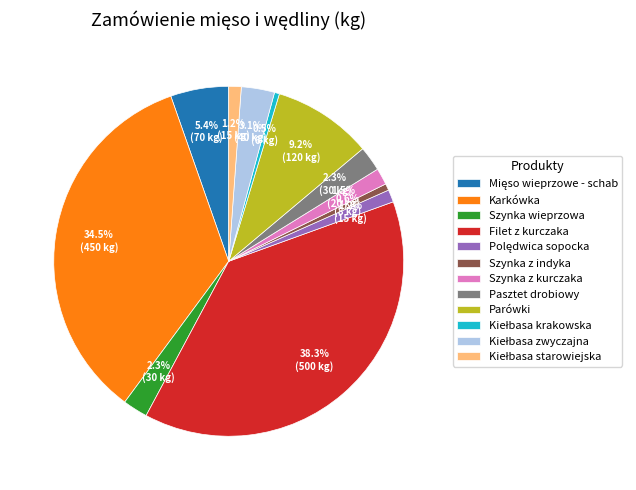

Count the number of slices in the pie.

12